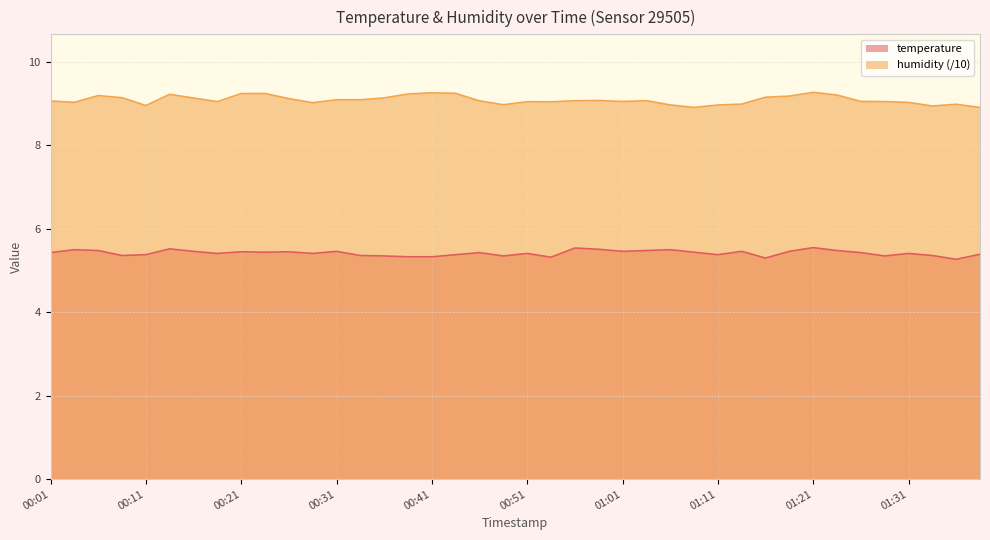

How many values in the humidity series are below 9?

9